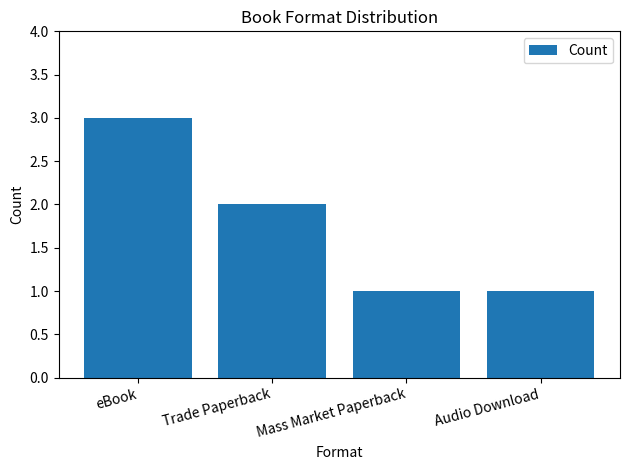

What is the ratio of the value at Audio Download to the value at Mass Market Paperback?

1.0